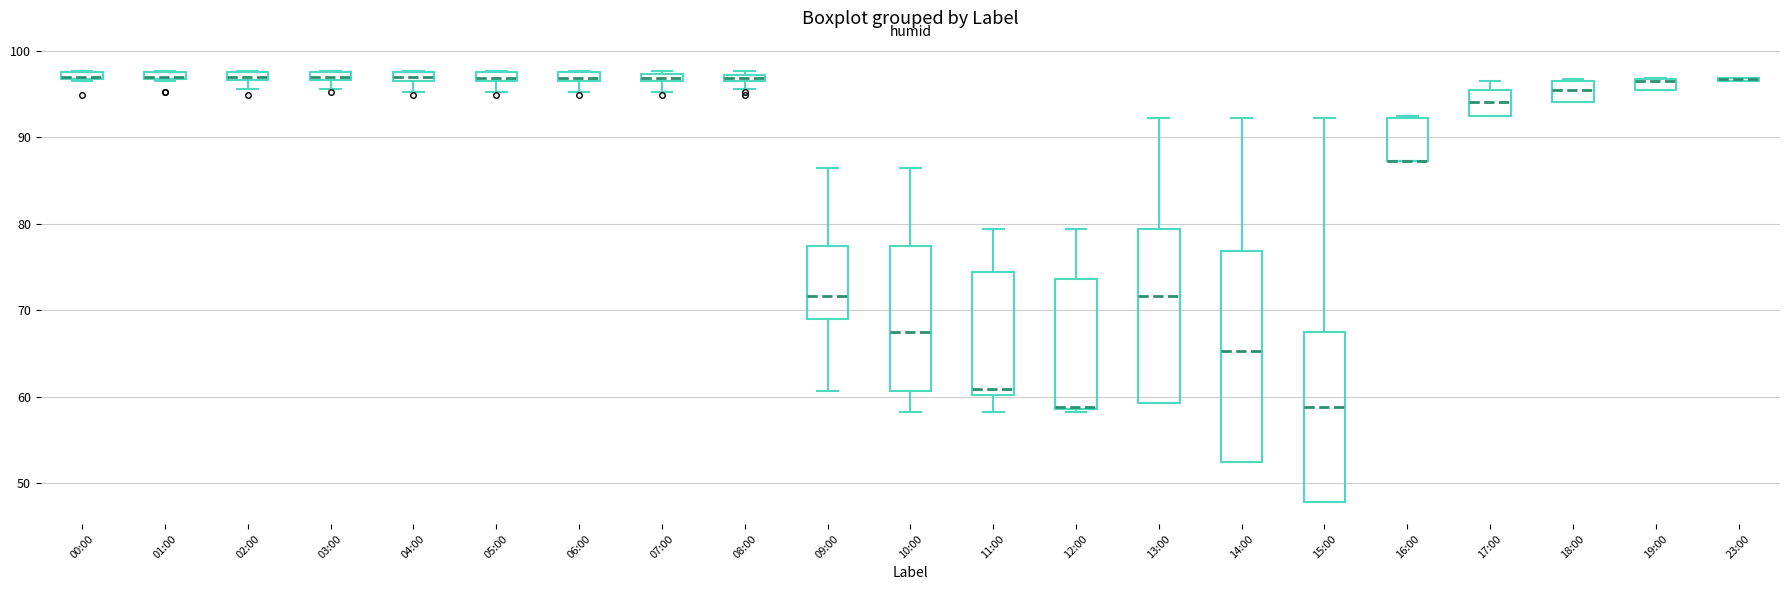

Where is the lower edge of the box for 08:00 on the y-axis? The values are not printed on the chart, so give them approximately, as read against the axis.

96